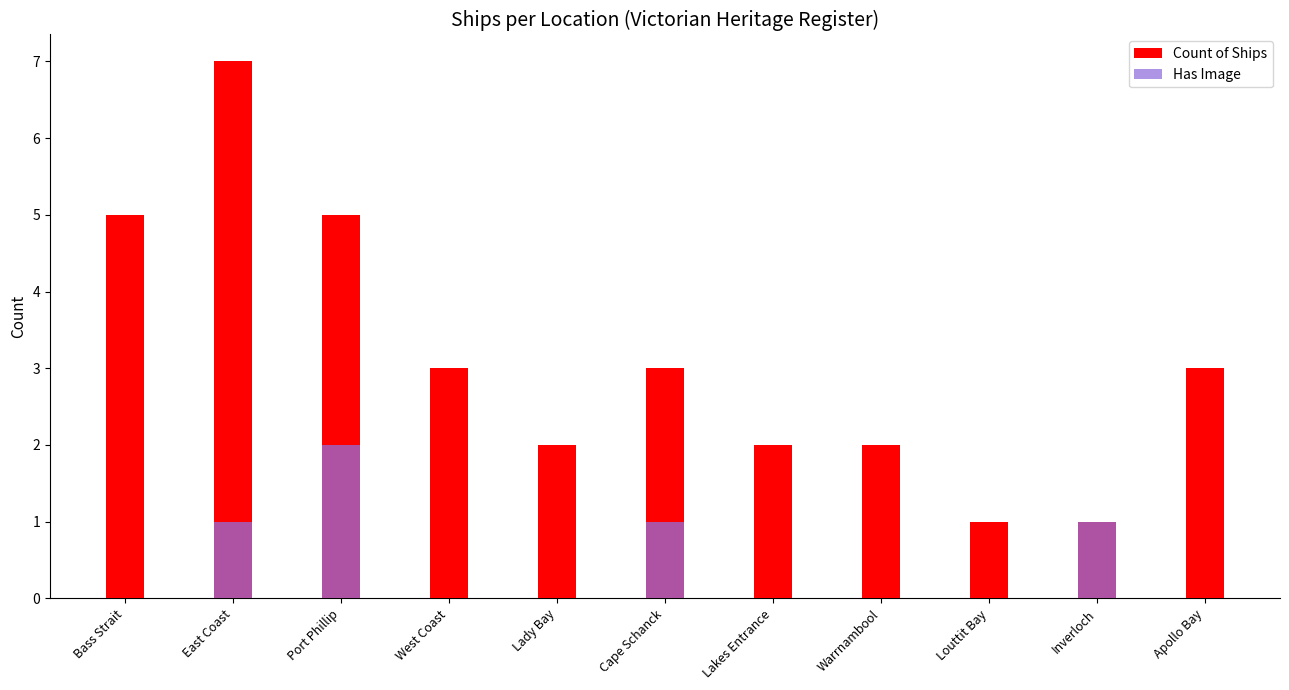

How many Count of Ships values are between 2 and 5?

8